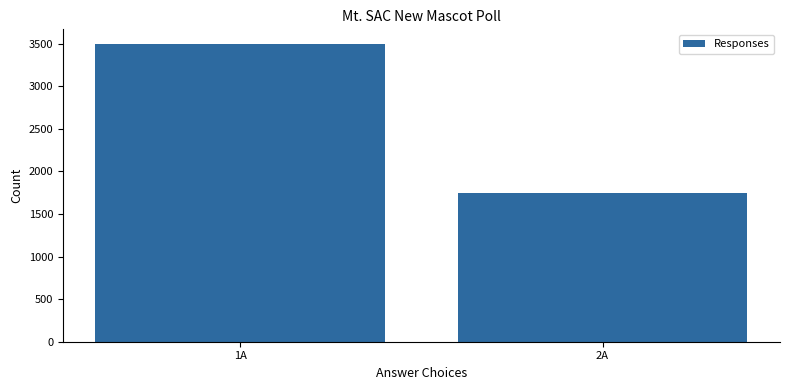

Read the value at 1A, to the nearest 50.

3500